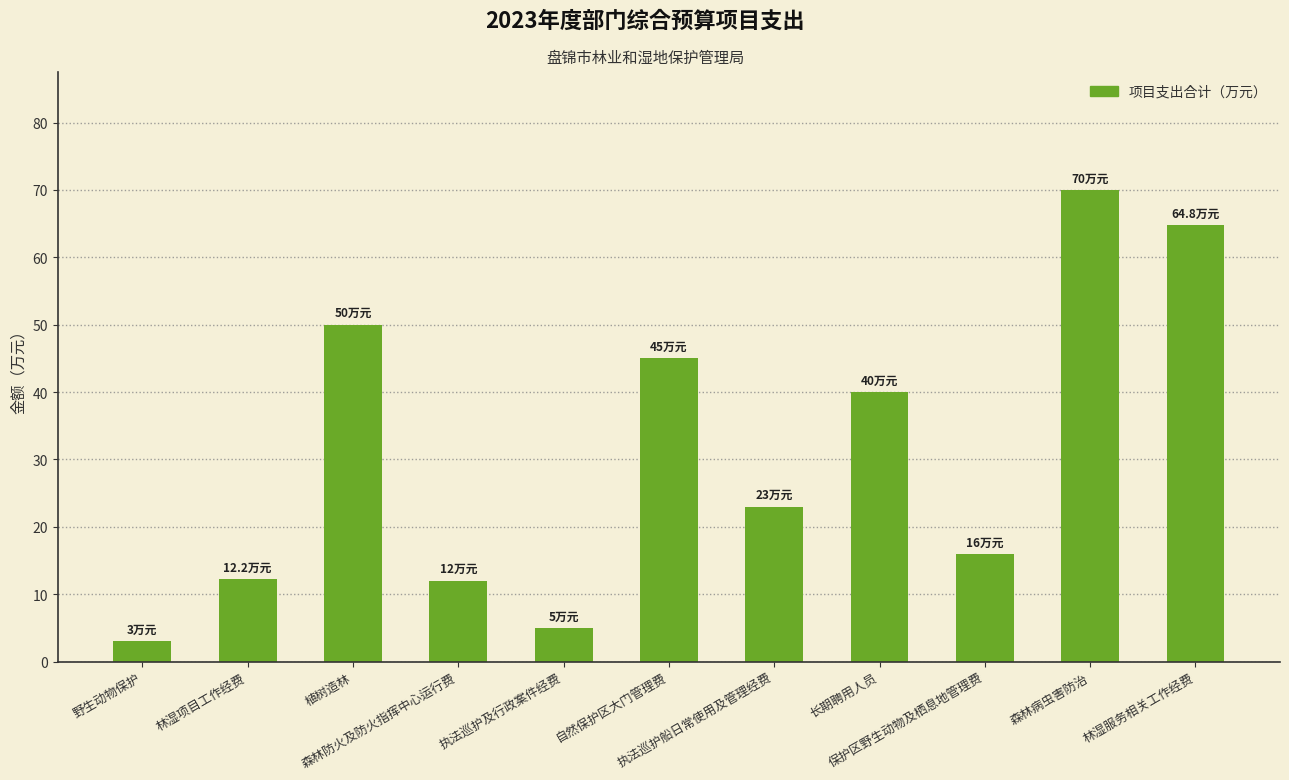

True or false: the data shows 92.6 at 森林病虫害防治.

False